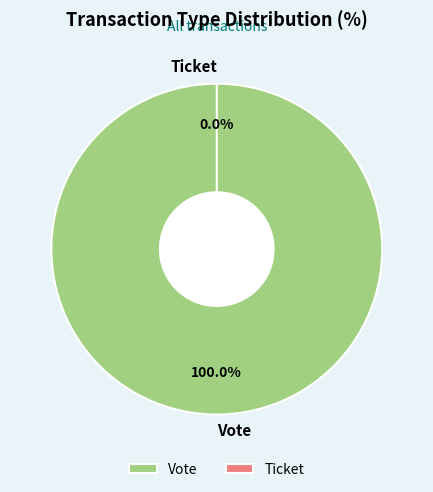

Which category accounts for the majority?

Vote